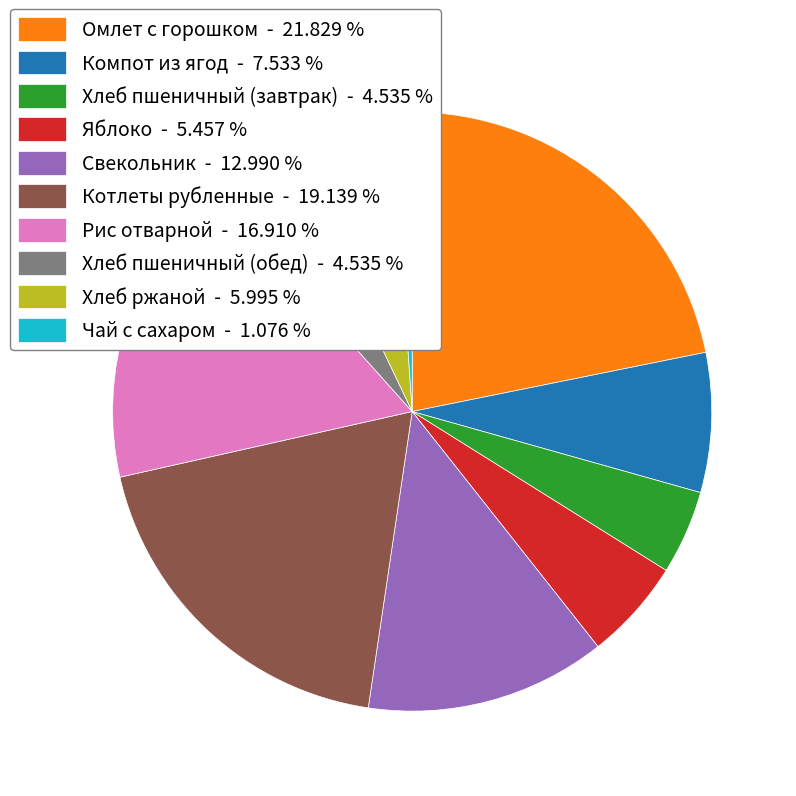

The Омлет с горошком slice represents 8% of the pie. True or false?

False